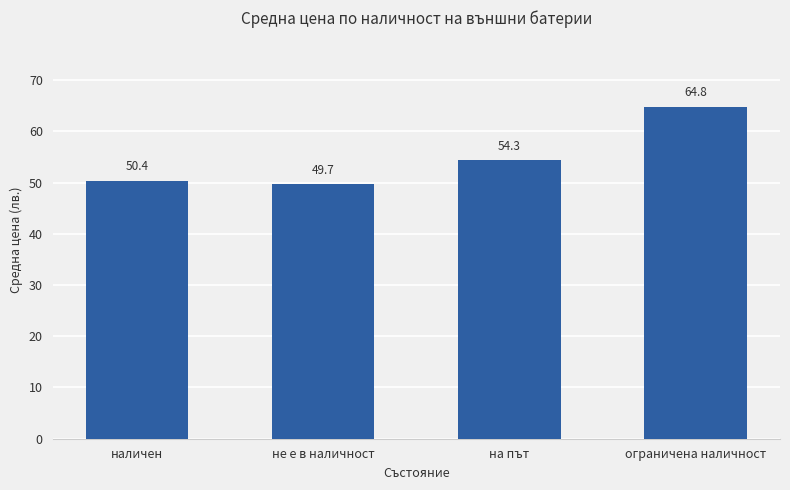

How many categories are shown in the chart?

4